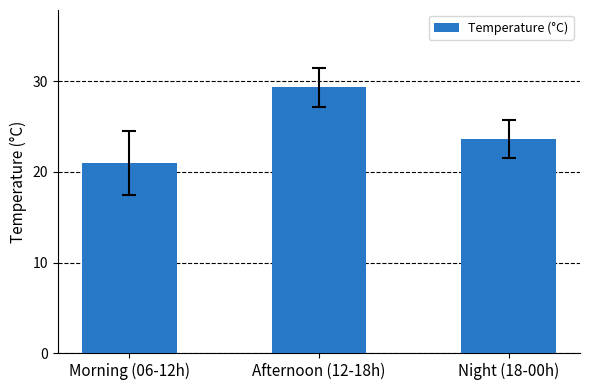

Does the chart contain stacked bars?

No